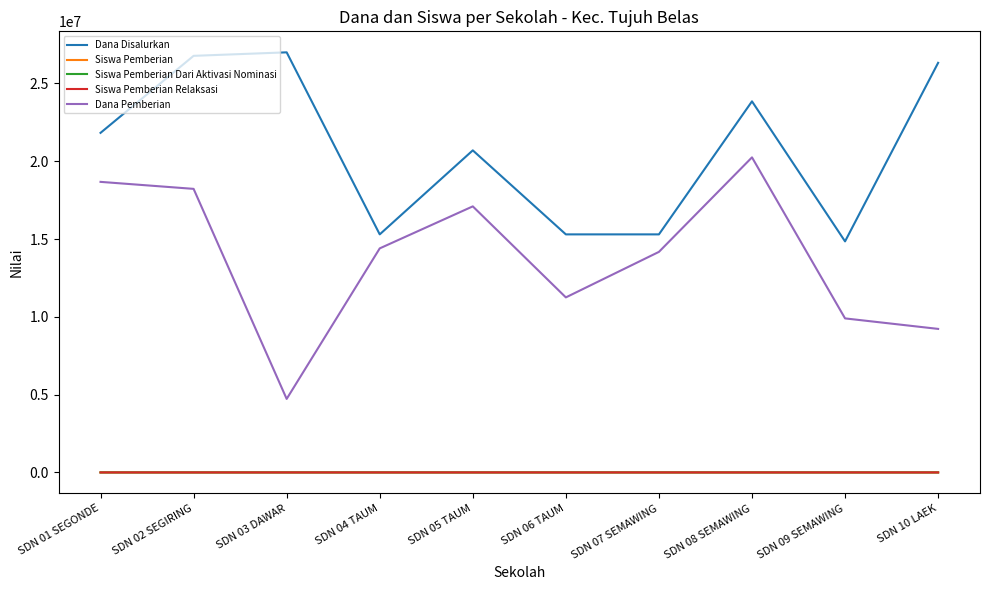

What is the sum of all Dana Disalurkan values?

207225000